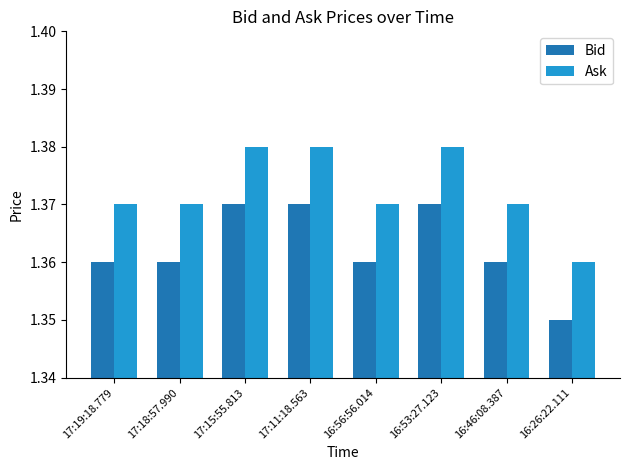

Is it true that Ask equals 0.3 at 16:26:22.111?

False